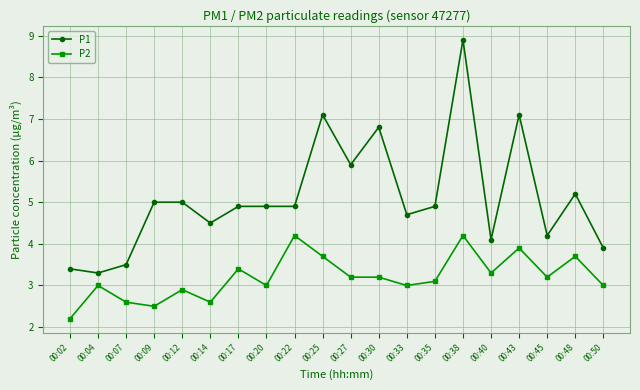

What is the difference between the highest and lowest values at 00:14?

1.9